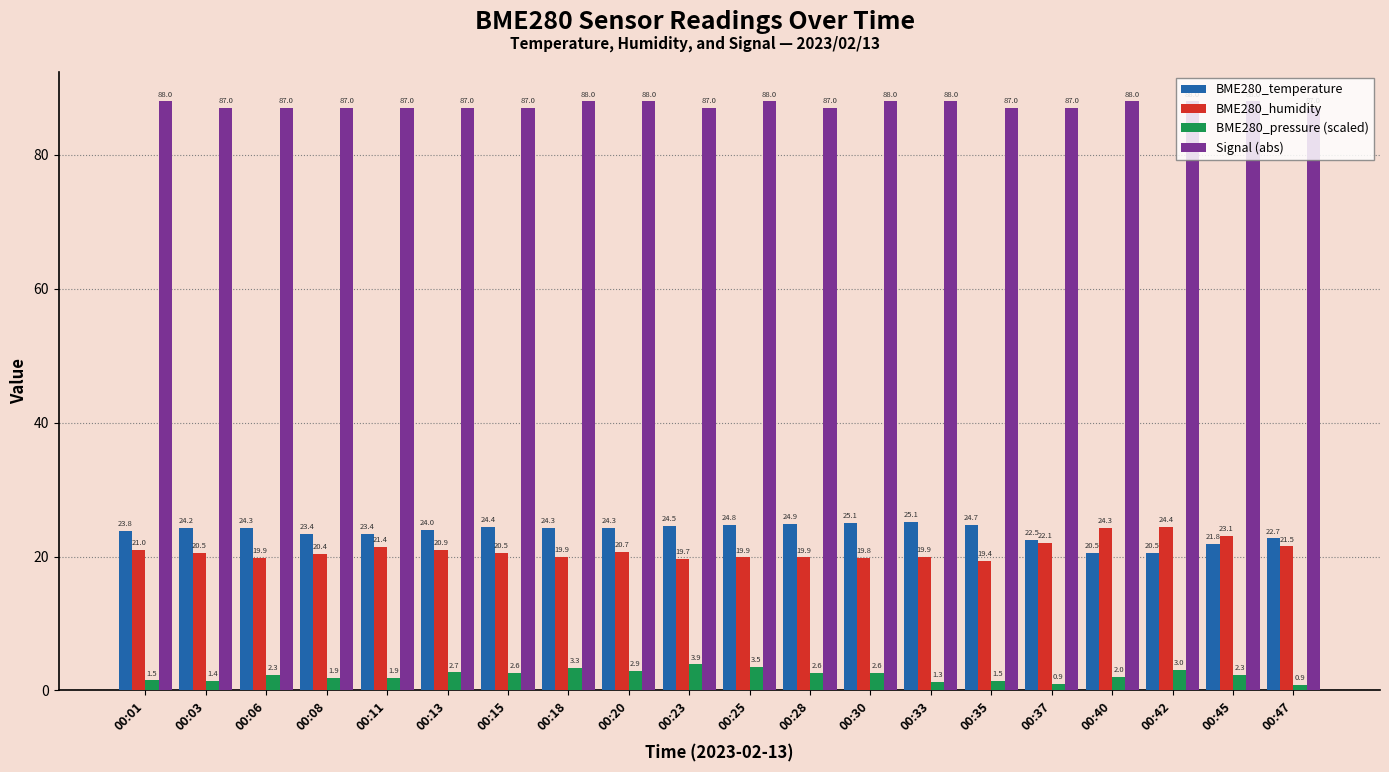

What is the sum of all BME280_pressure (scaled) values?

44.7